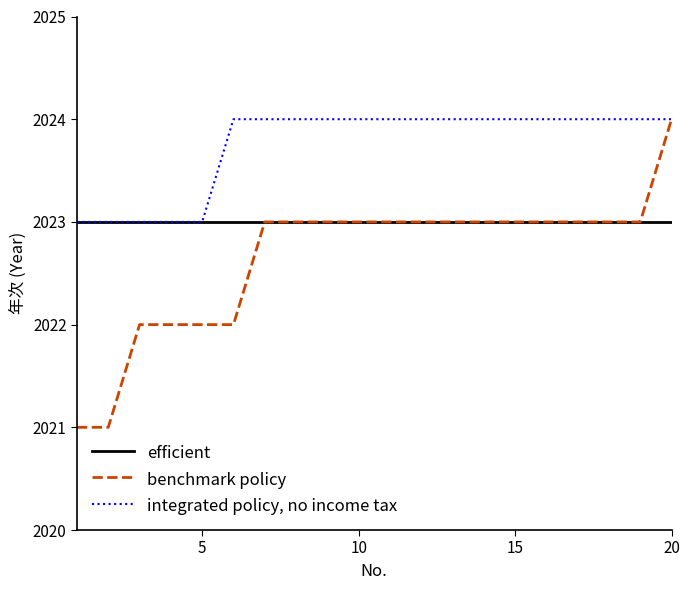

Which series has the largest total across all categories?

integrated policy, no income tax